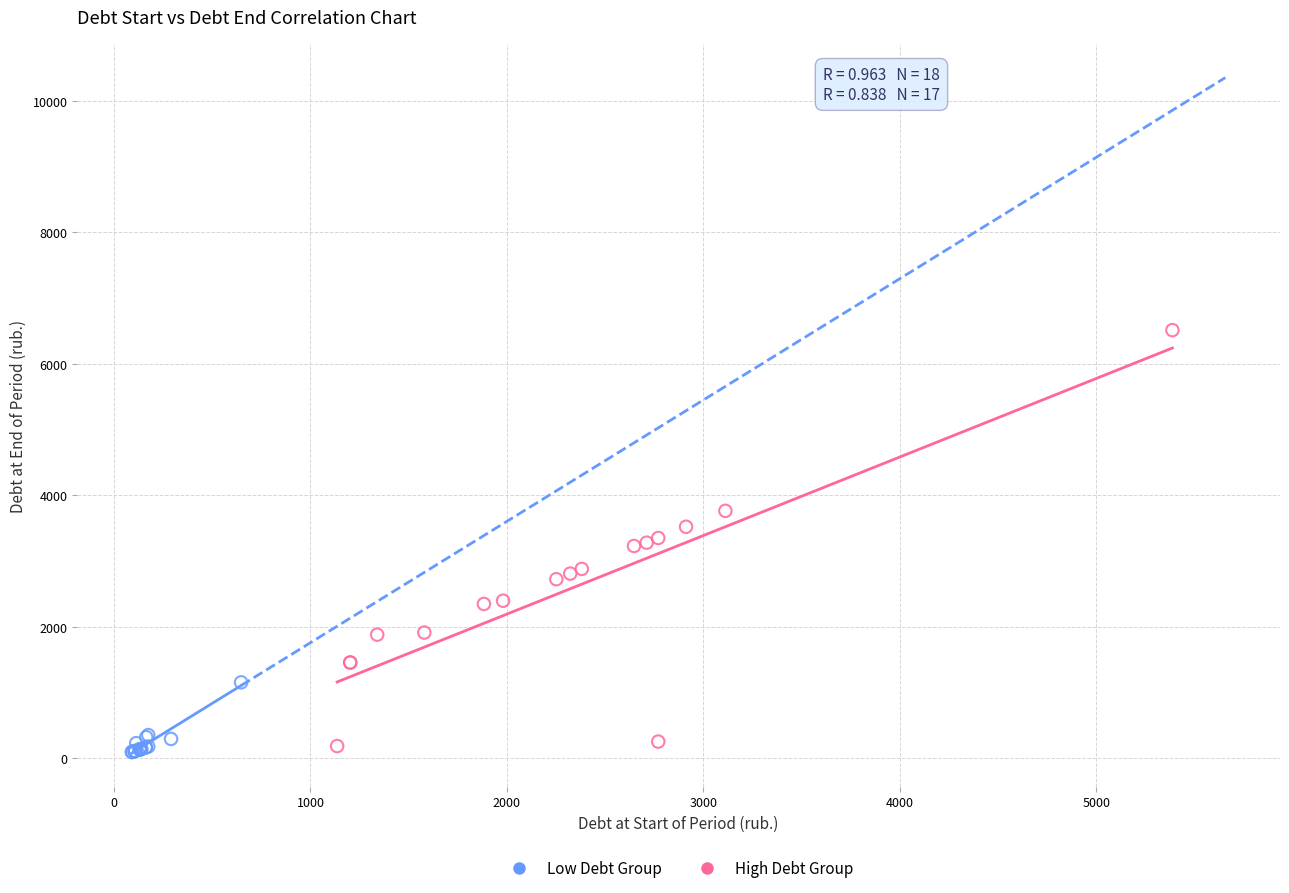

Which series reaches the maximum Y coordinate?

High Debt Group